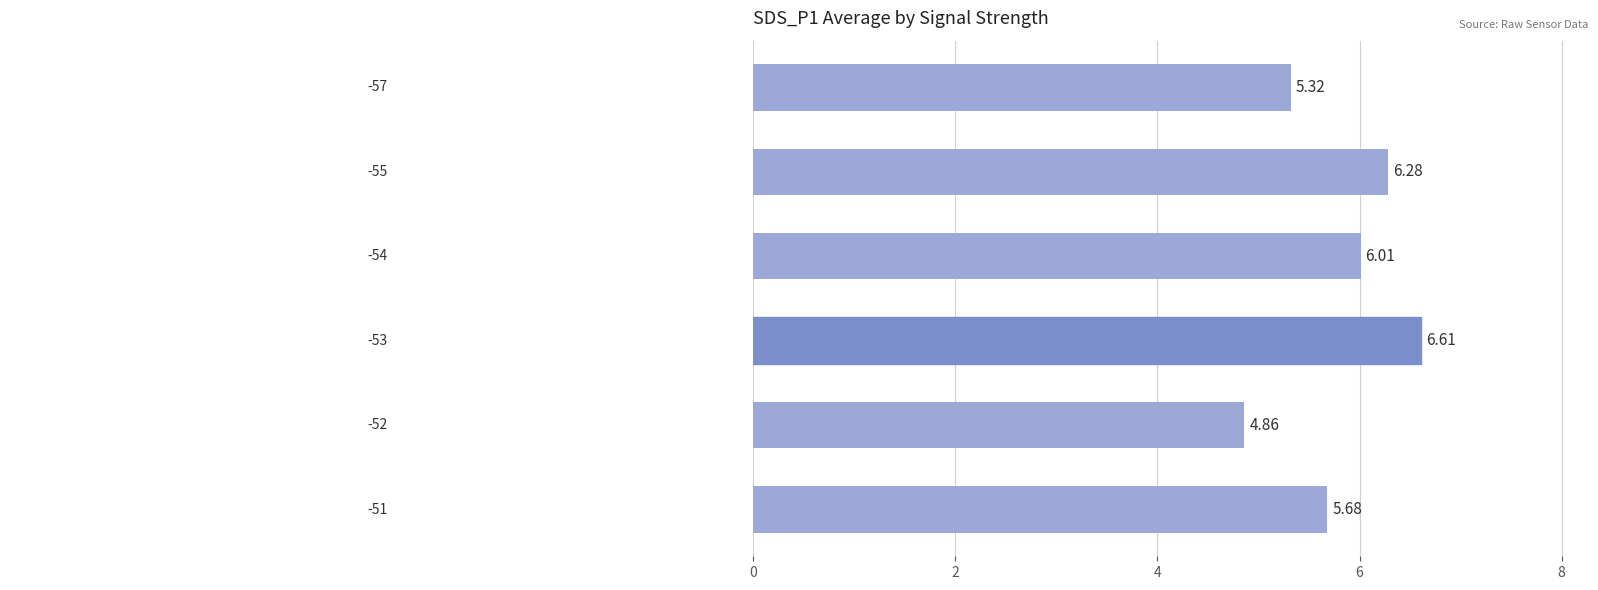

What is the sum of all values?

34.8